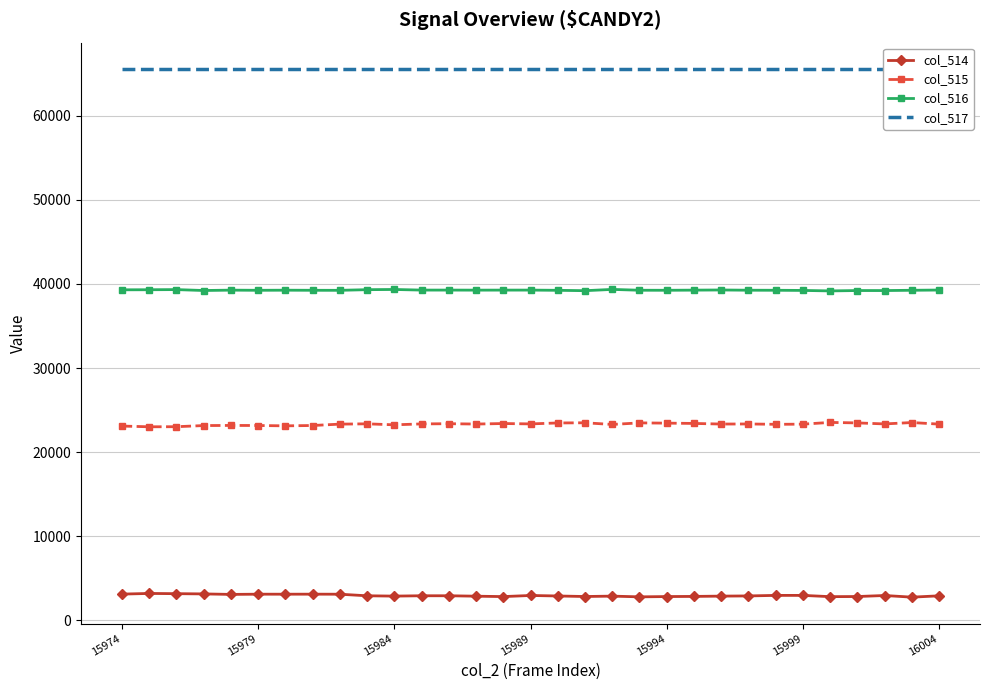

True or false: col_515 has more than 1 points higher than both neighbors.

True